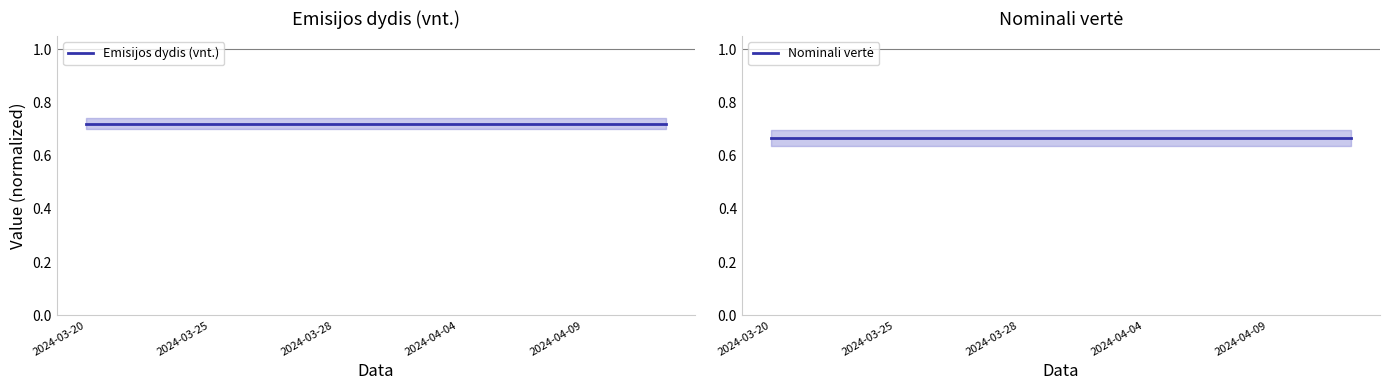

The value of Emisijos dydis (vnt.) at 8 is 0.7. True or false?

True